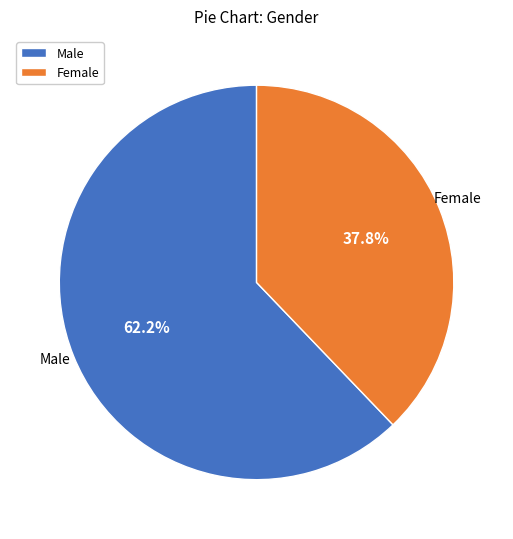

Does any single category account for the majority?

Yes